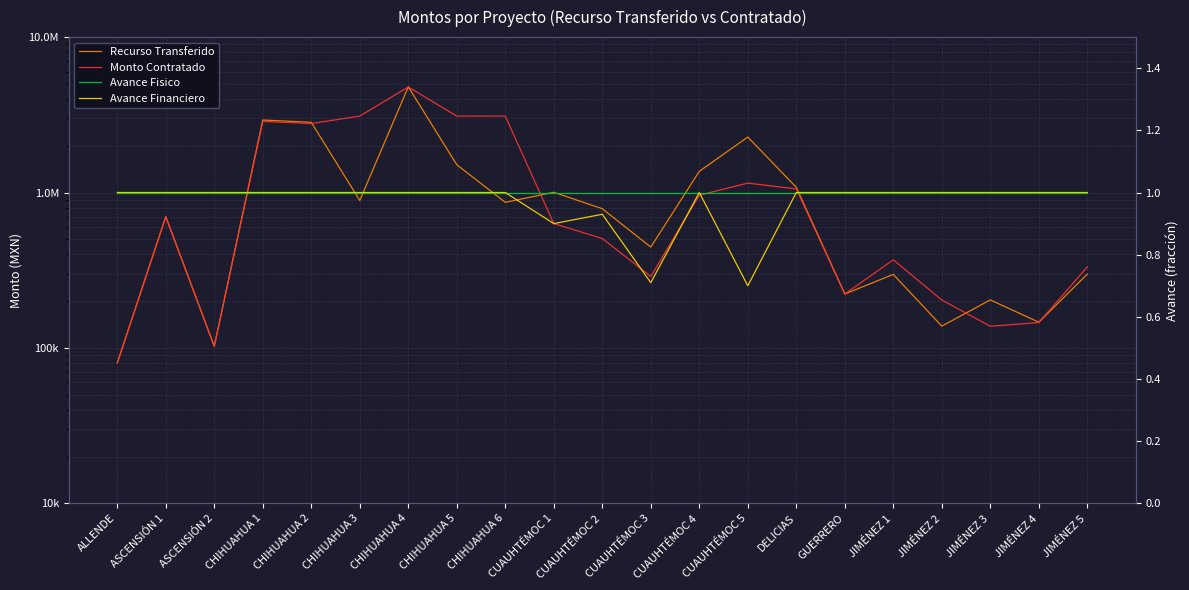

Where is Monto Contratado nearest to the value 2429077?

CHIHUAHUA 2